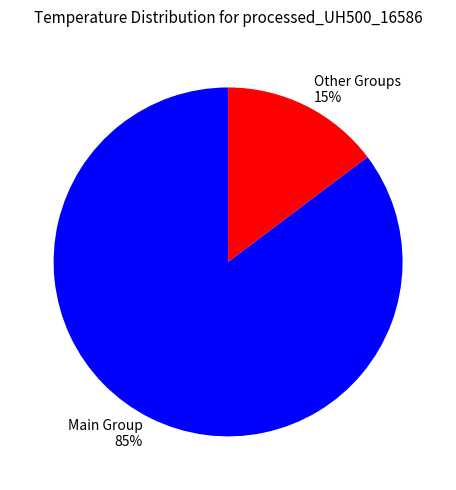

Combined, do Other Groups 15% and Main Group 85% account for over 50%?

Yes